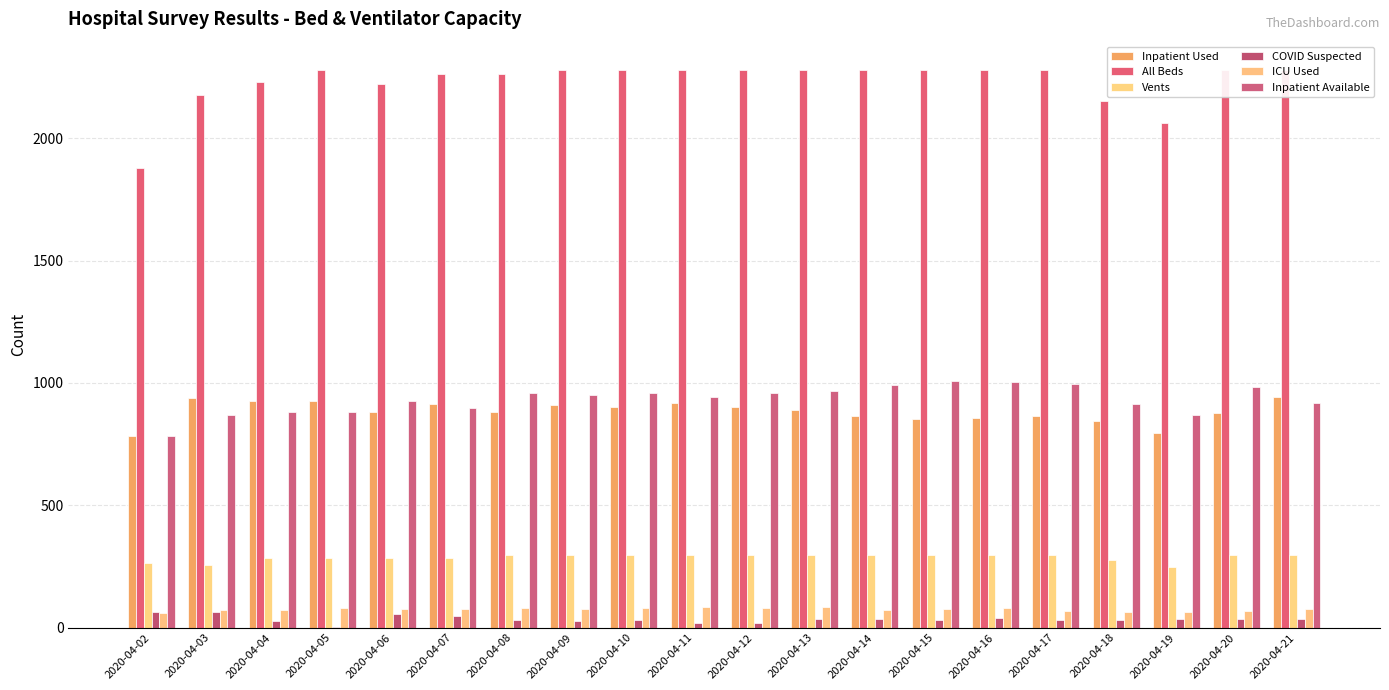

Is the value of Inpatient Used at 2020-04-10 greater than the value of Inpatient Available at 2020-04-07?

Yes